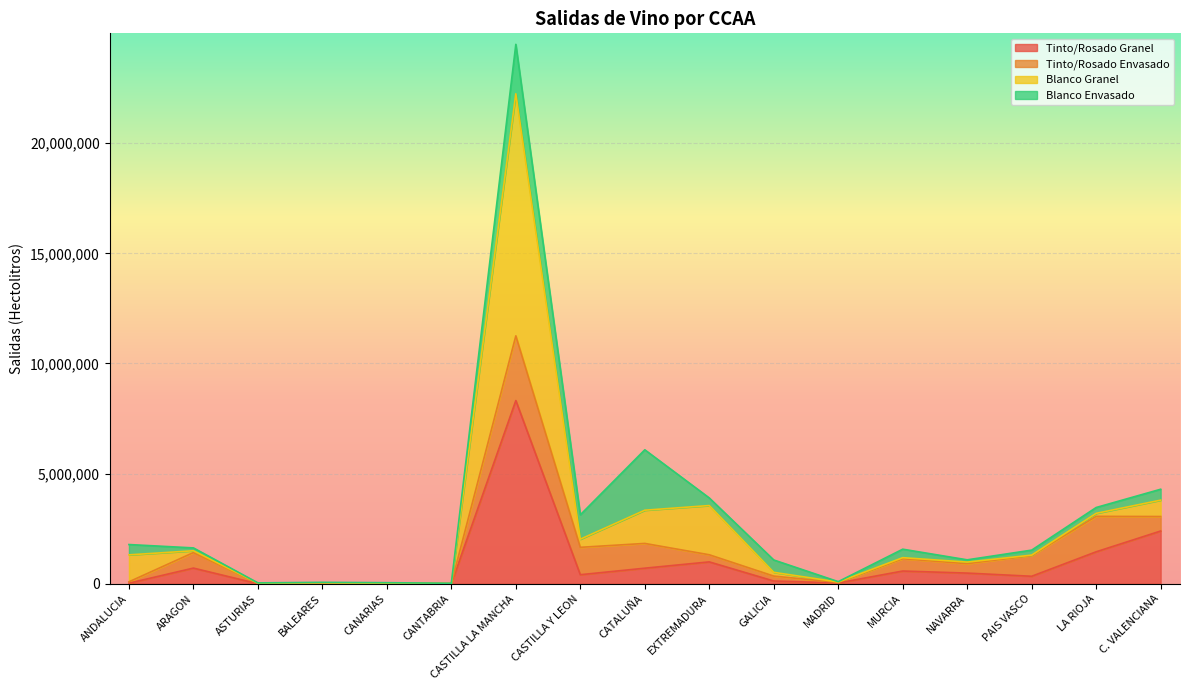

The Tinto/Rosado Granel series shows 991846 at EXTREMADURA. True or false?

True